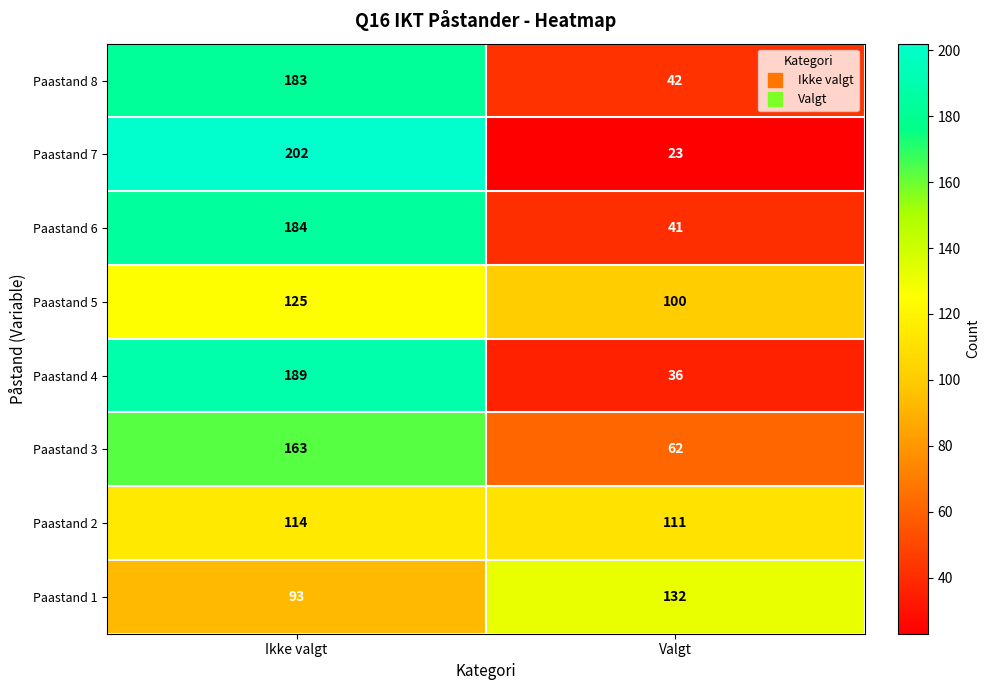

Read the Paastand 8 value at Valgt.

42